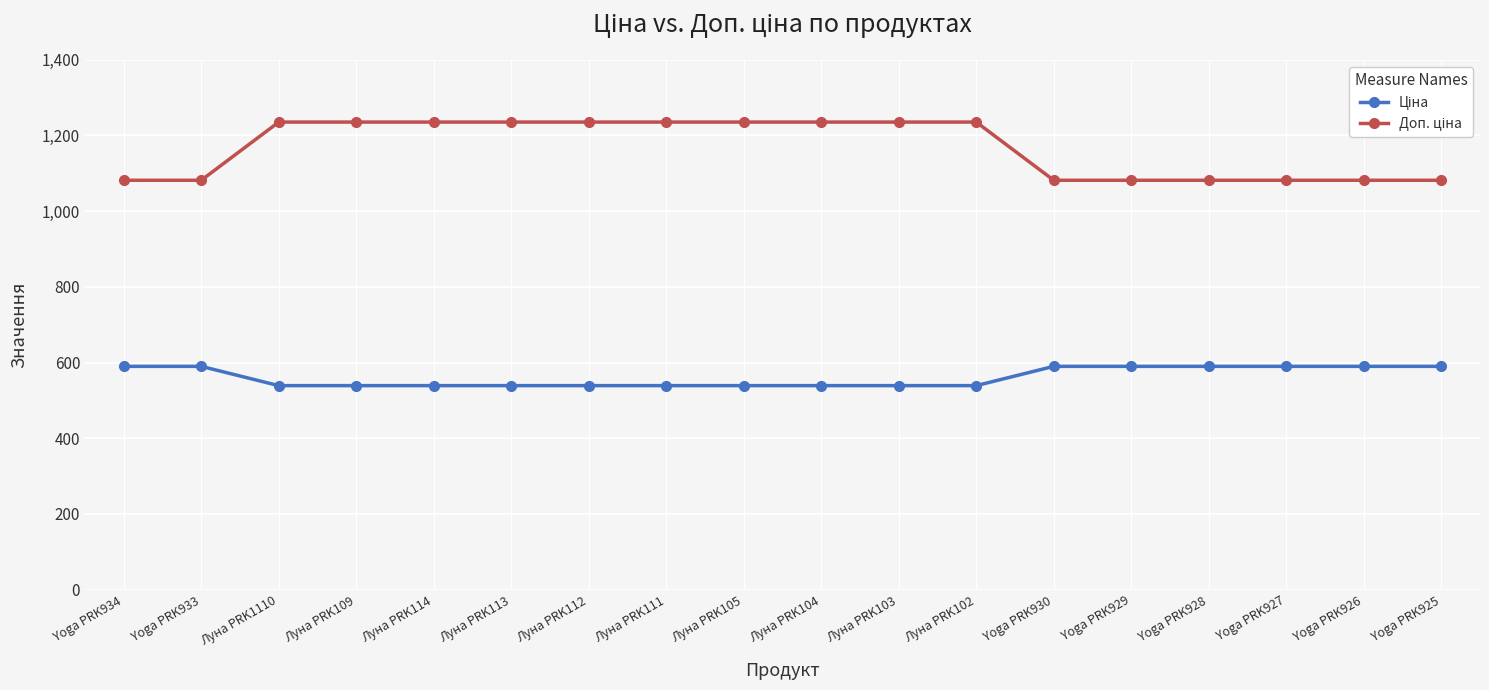

What is the label of the 7th point from the right?

Луна PRK102